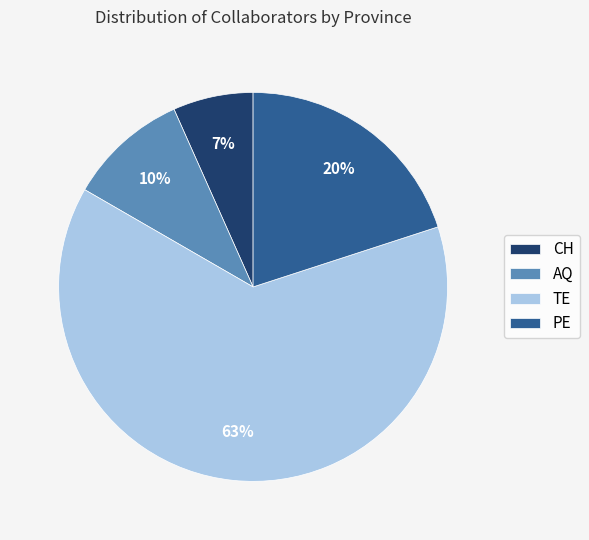

The AQ slice represents 19% of the pie. True or false?

False